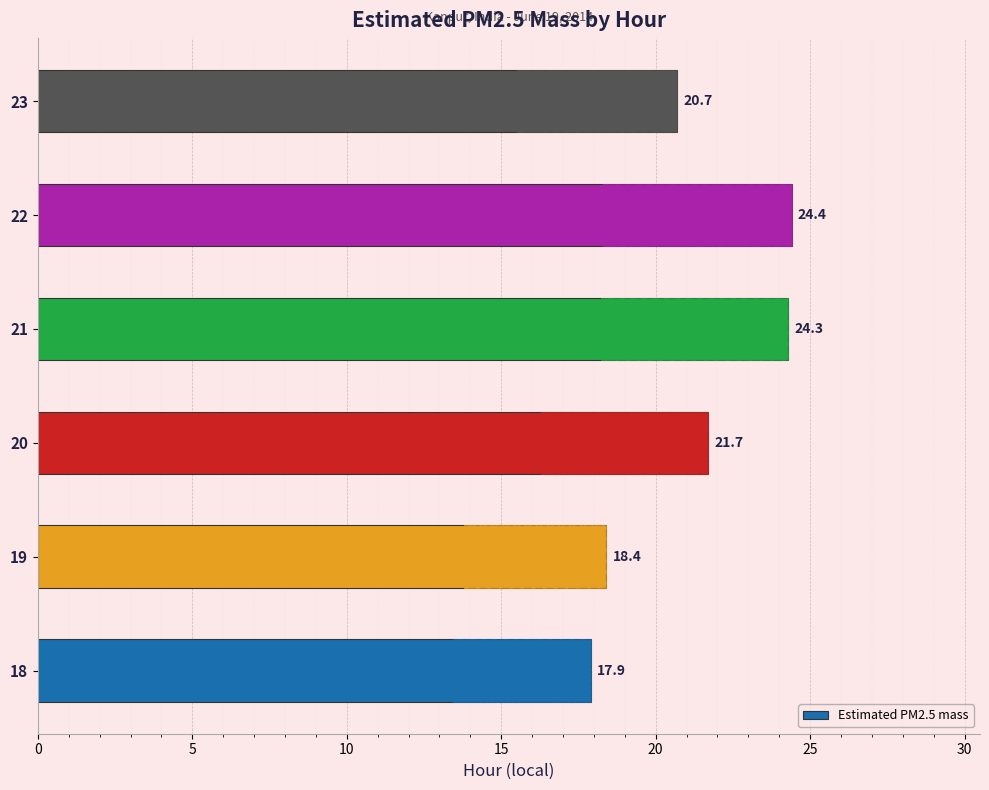

Reading left to right, list all the values displayed in this chart.

17.9	18.4	21.7	24.3	24.4	20.7